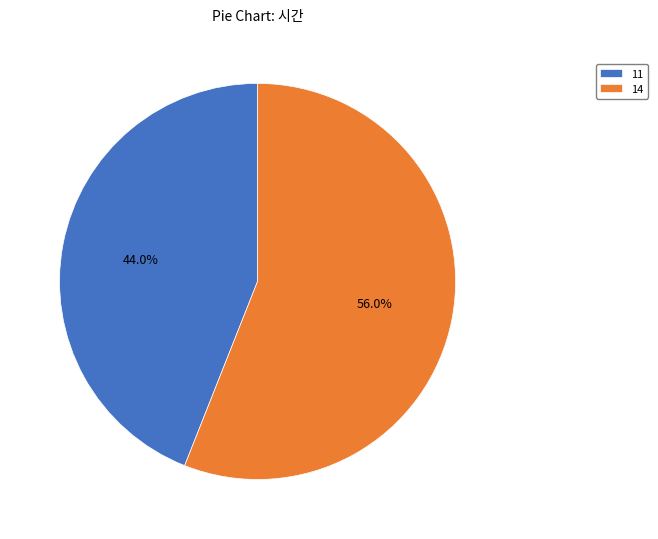

Which has a higher value, 14 or 11?

14